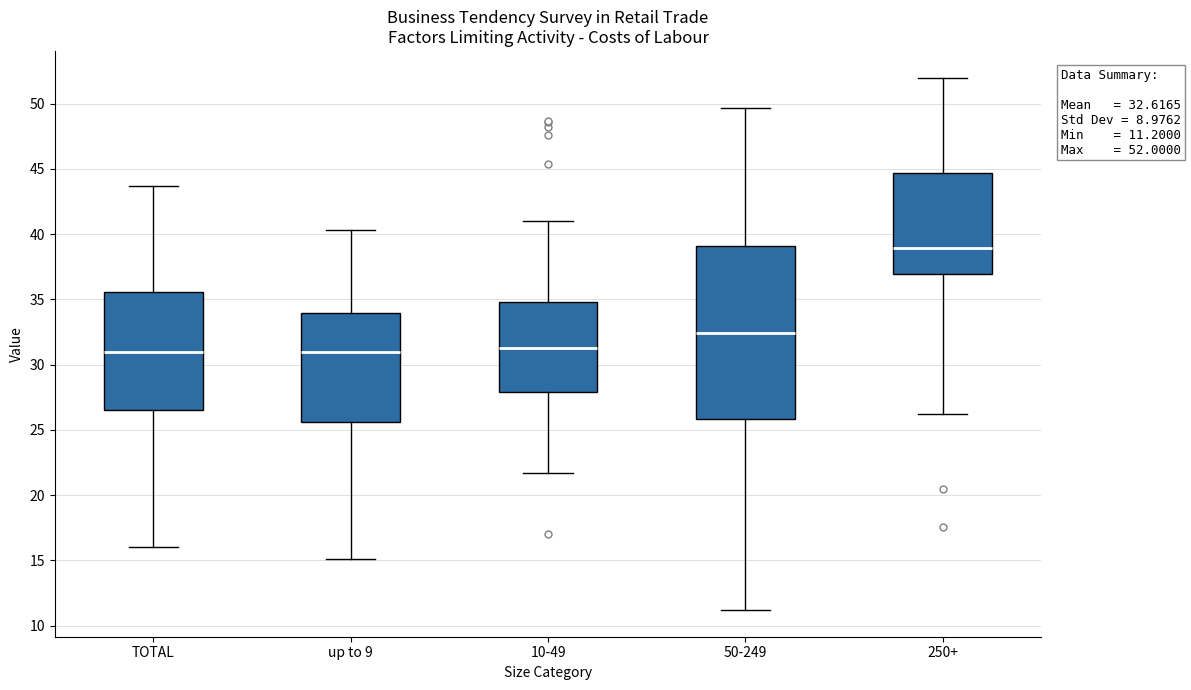

Comparing the boxes themselves (not the whiskers), which one is the tallest?

50-249